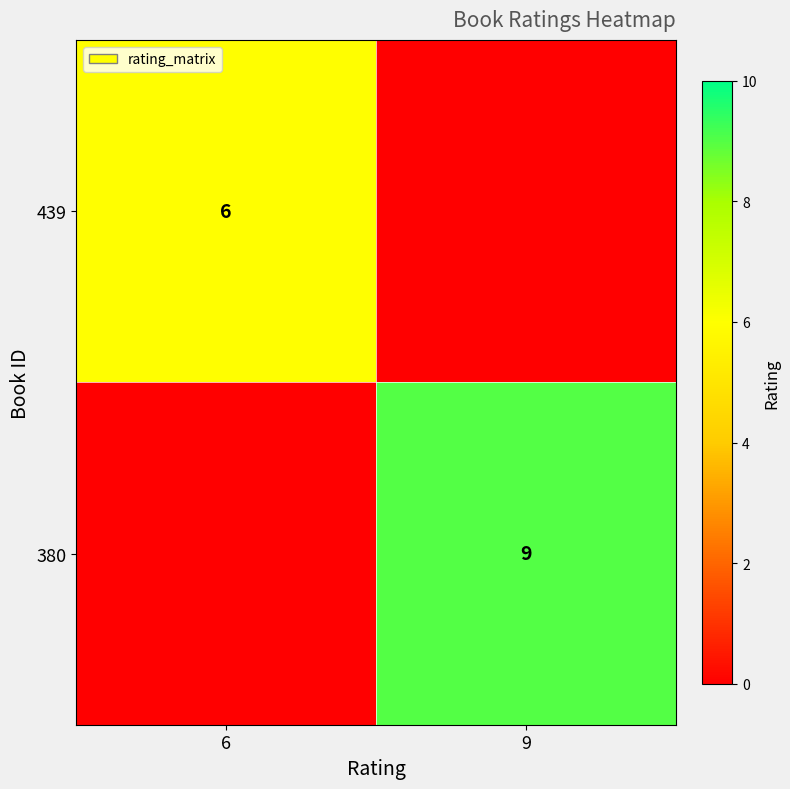

At which category is the sum across all series the highest?

9